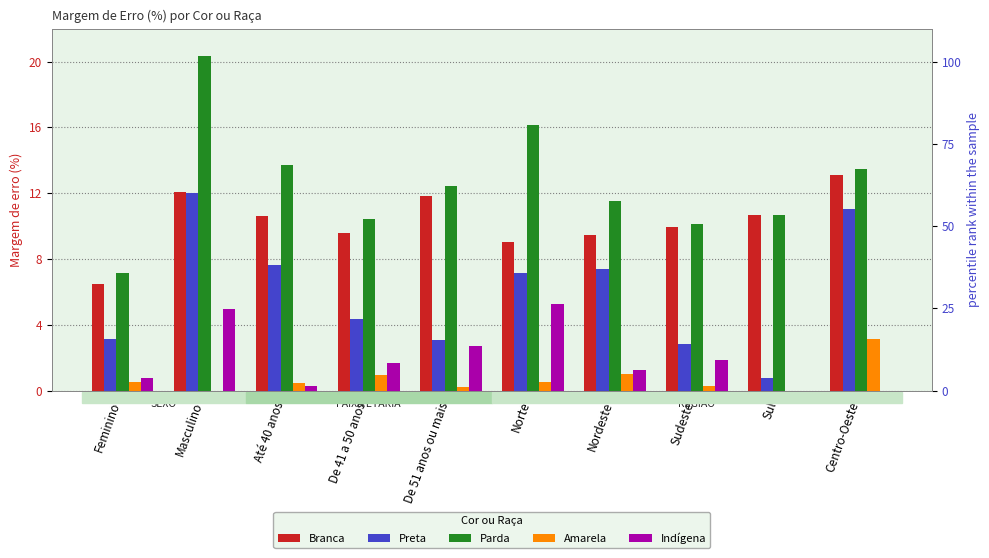

Where is Indígena nearest to the value 2?

Sudeste